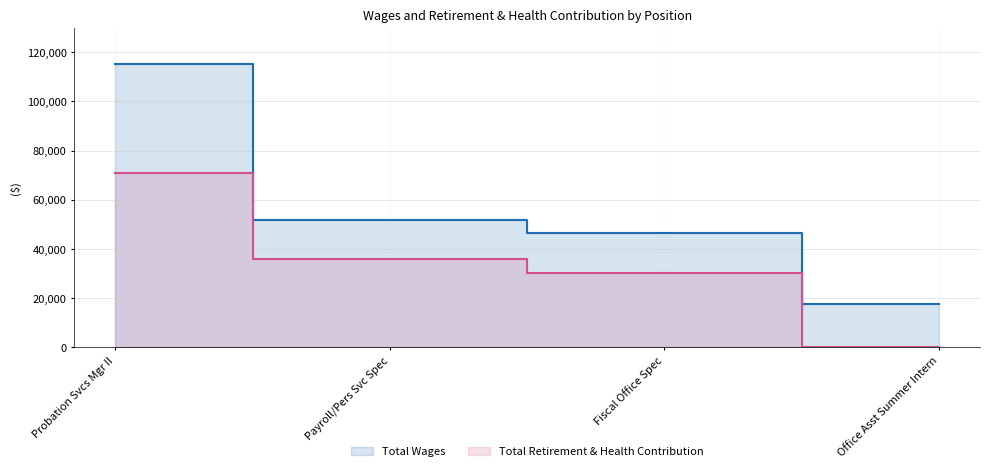

What is the difference between the maximum and minimum values in the Total Retirement & Health Contribution series?

70864